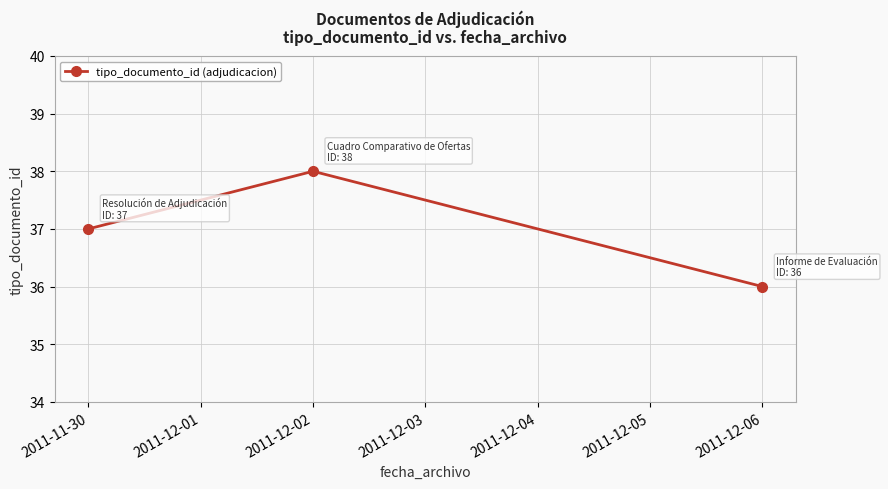

What is the maximum value shown in the chart?

38